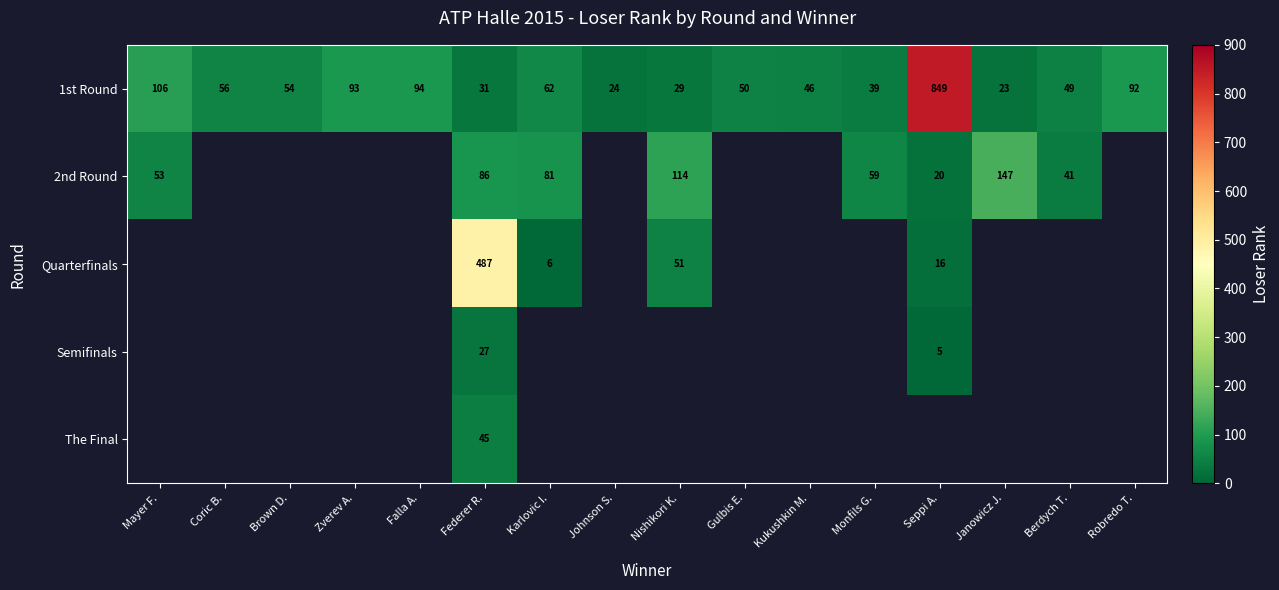

Between Monfils G. and Janowicz J., which is larger?

Monfils G.